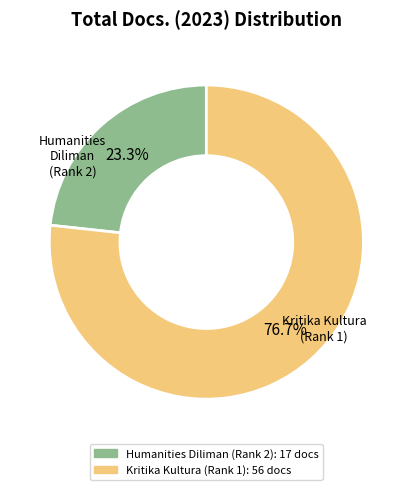

Which category has the biggest portion of the pie?

Kritika Kultura (Rank 1)